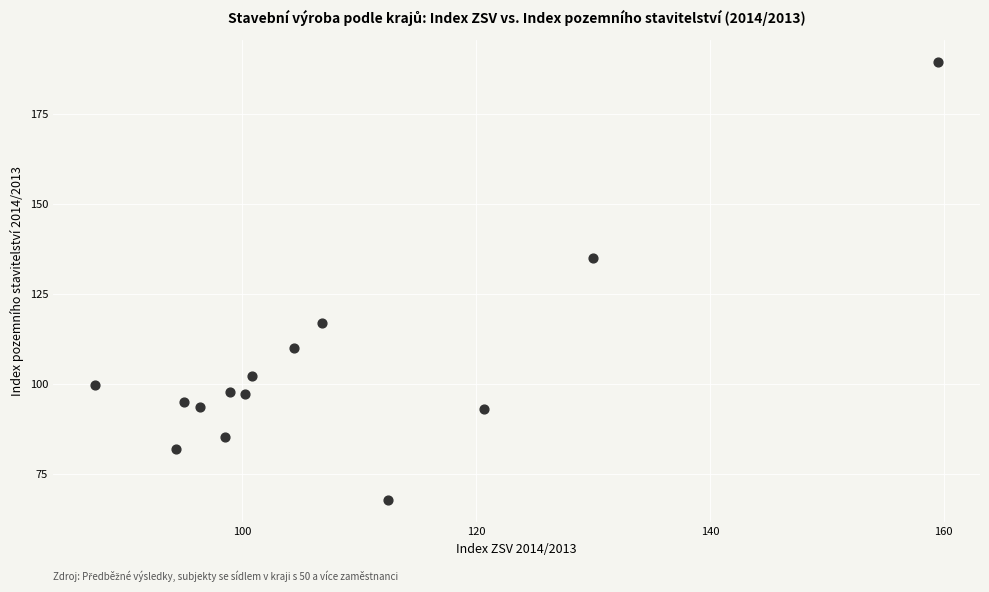

What Y value in the scatter plot is closest to 128?

135.0